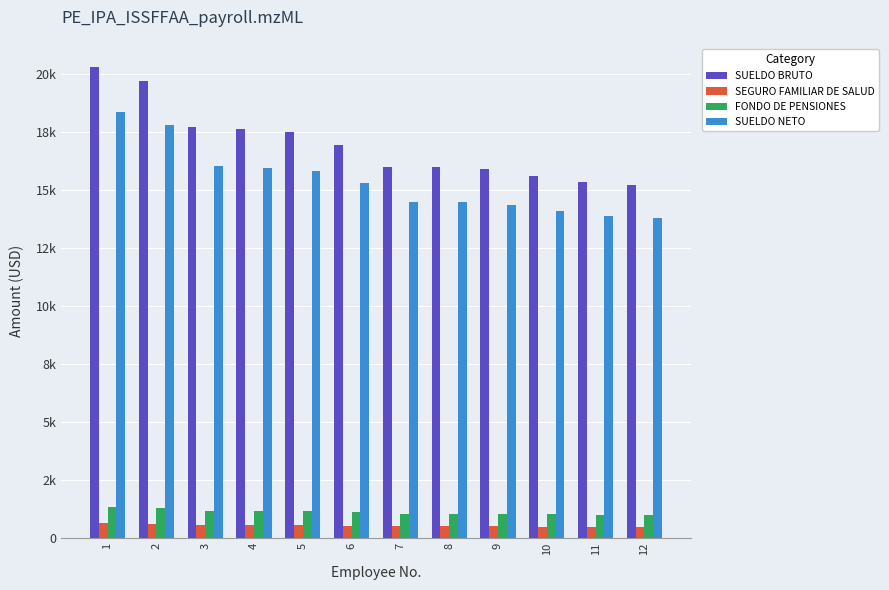

Count the number of categories in the chart.

12